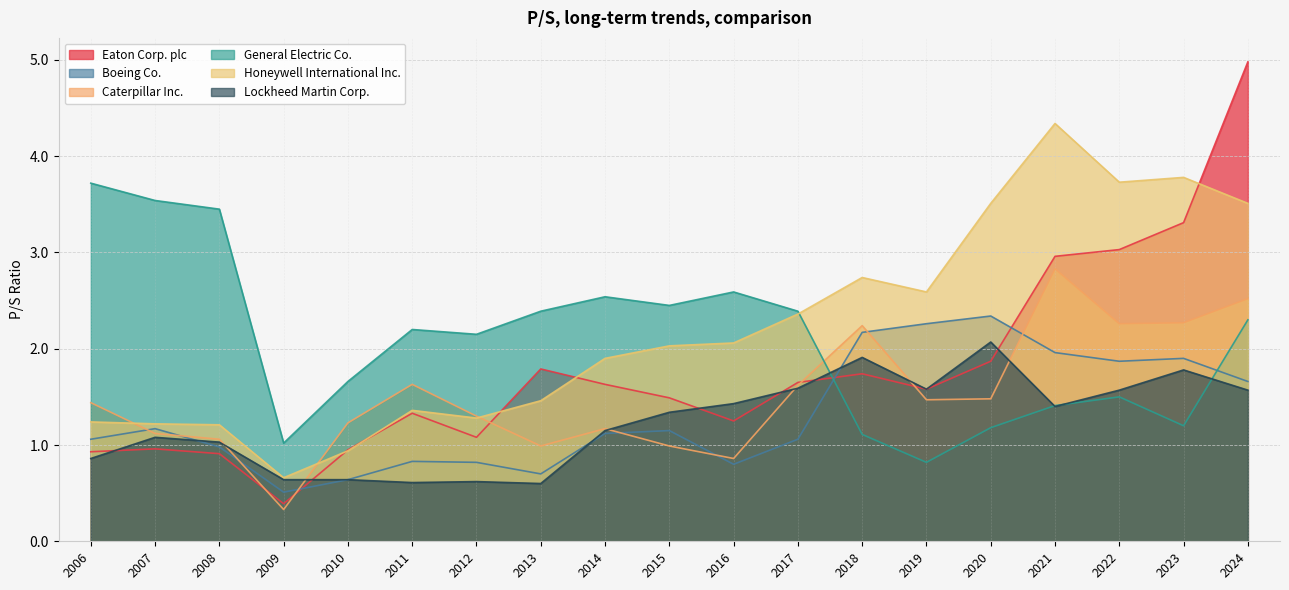

Is the value of Boeing Co. at 2023 greater than the value of Eaton Corp. plc at 2012?

Yes